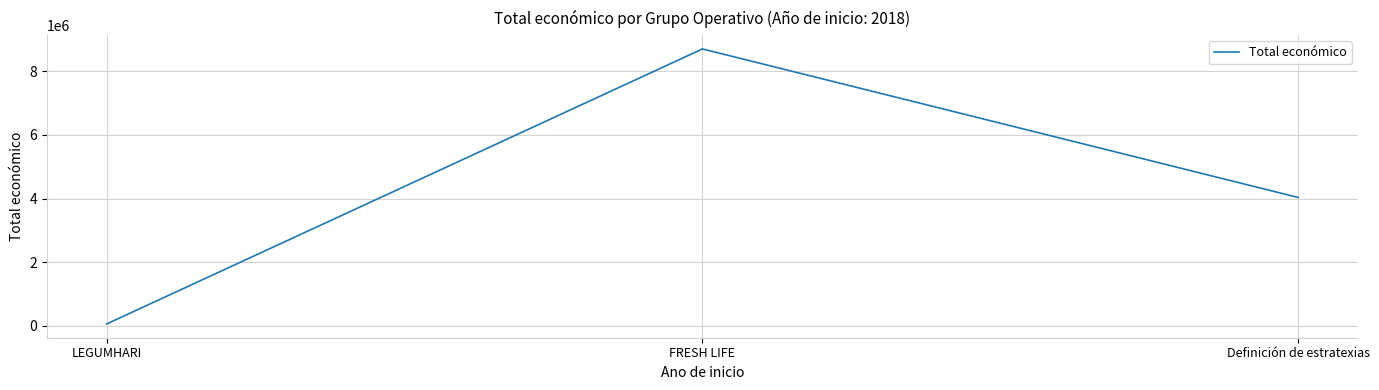

What position from the left is LEGUMHARI?

1